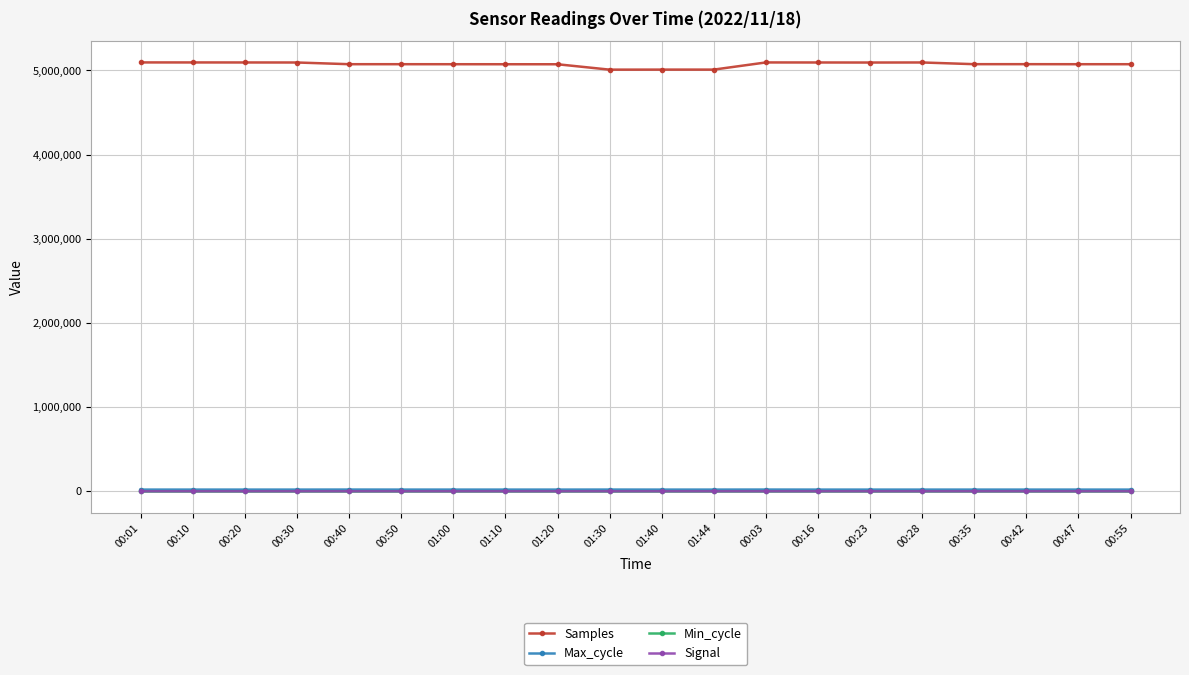

The Max_cycle series shows 19916 at 00:23. True or false?

True